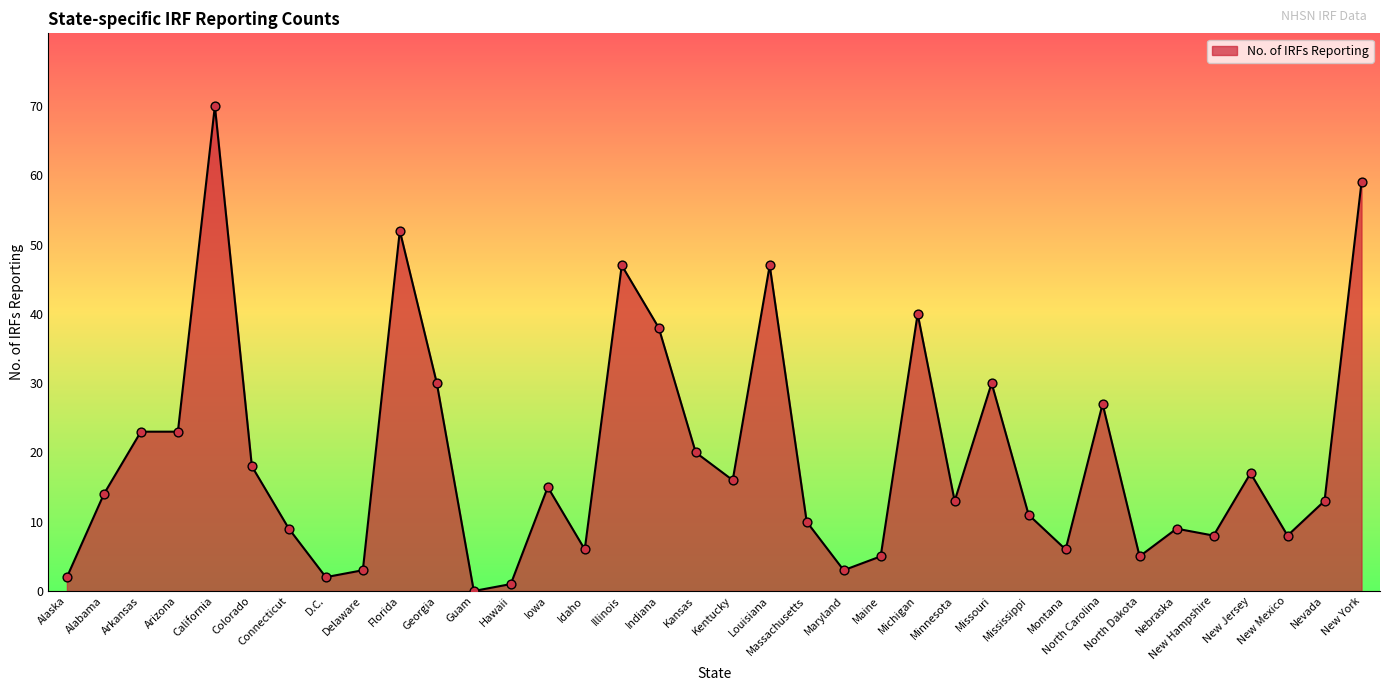

Between Mississippi and Guam, which is larger?

Mississippi